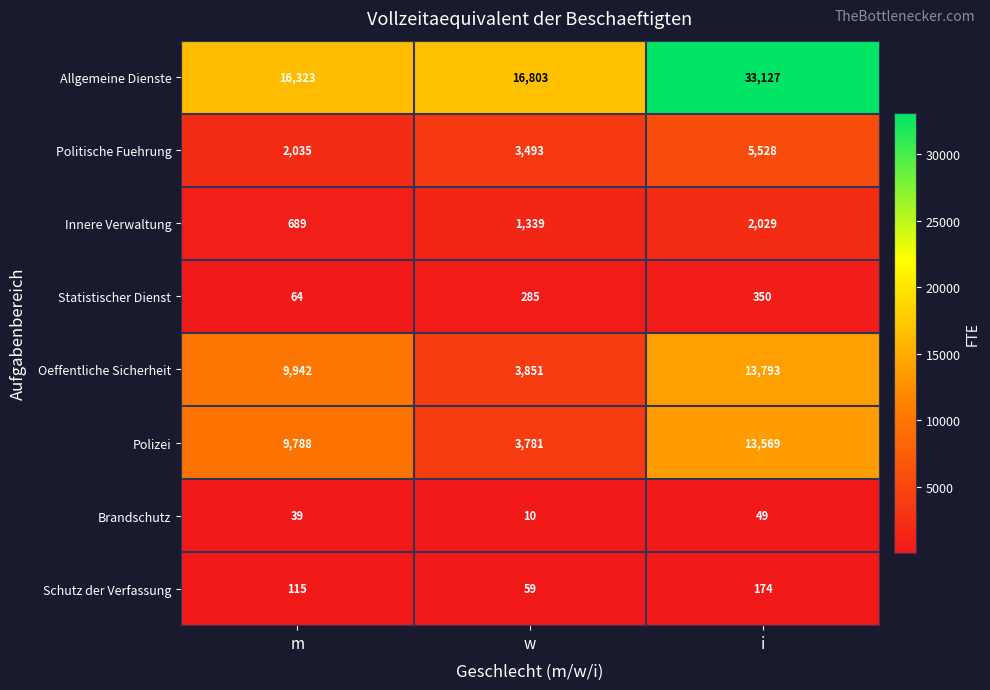

At which category is the sum across all series the highest?

i